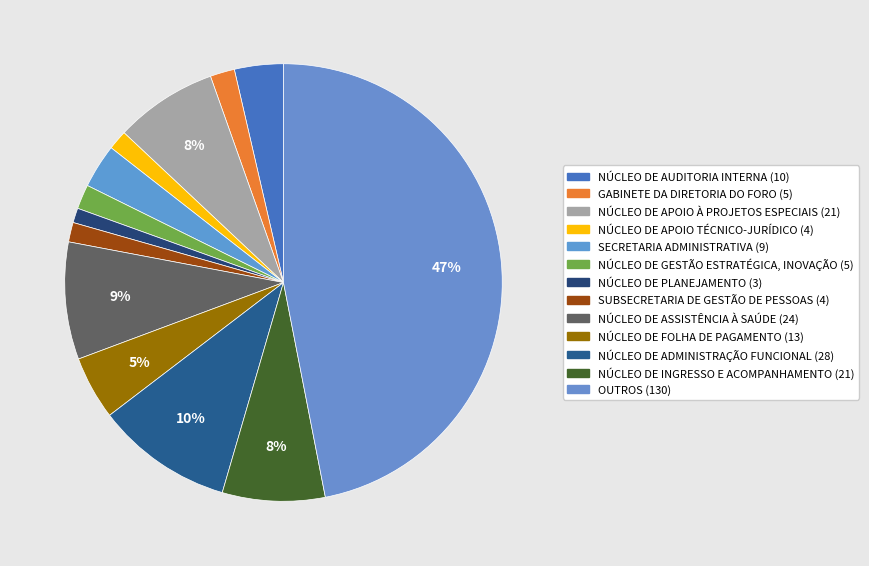

How many segments does this pie chart have?

13